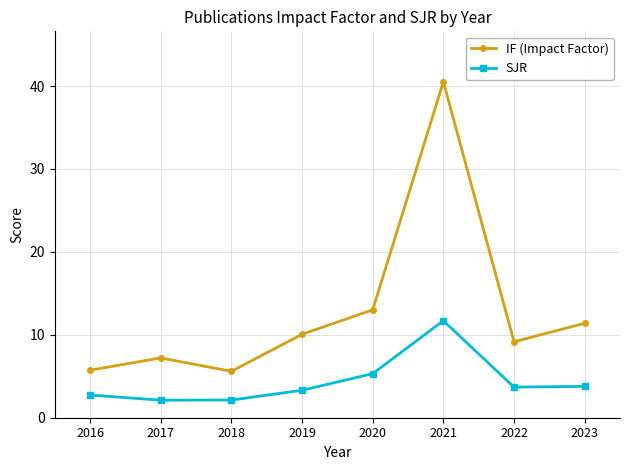

At 2016, list the series in order from largest to smallest.

IF (Impact Factor), SJR